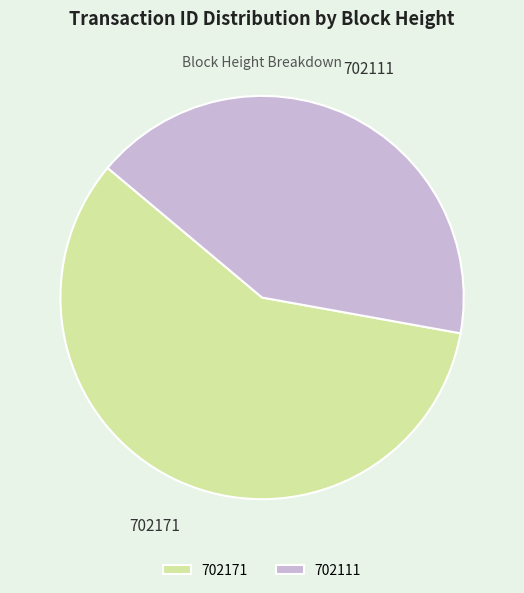

Rank the categories by value from lowest to highest.

702111, 702171